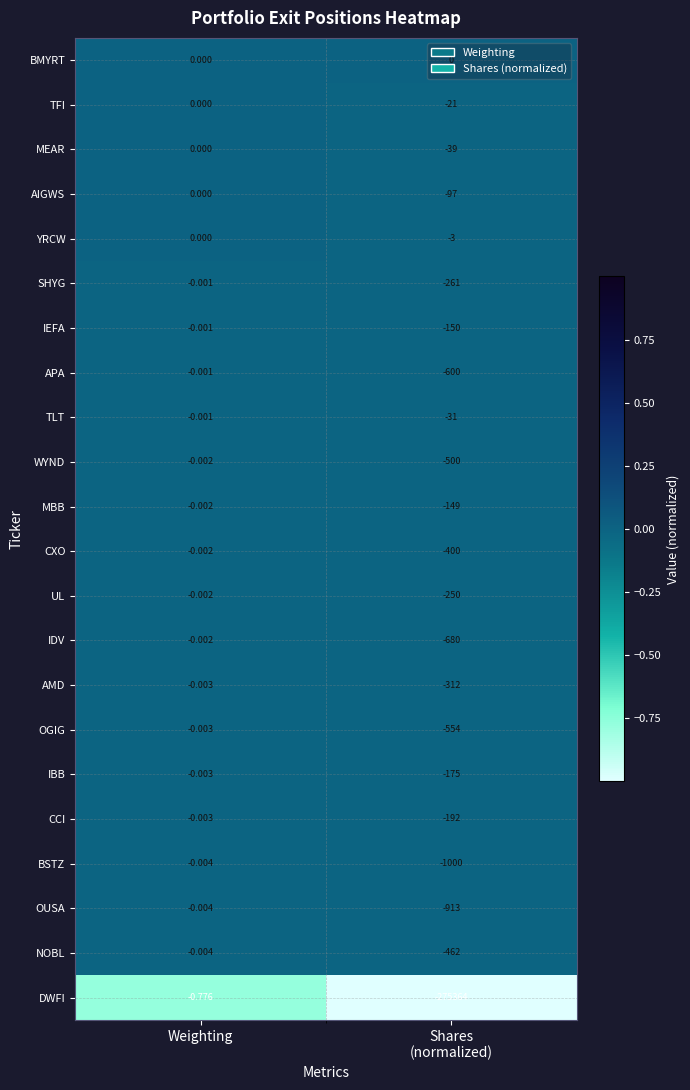

Which series has the largest range (max minus min)?

DWFI